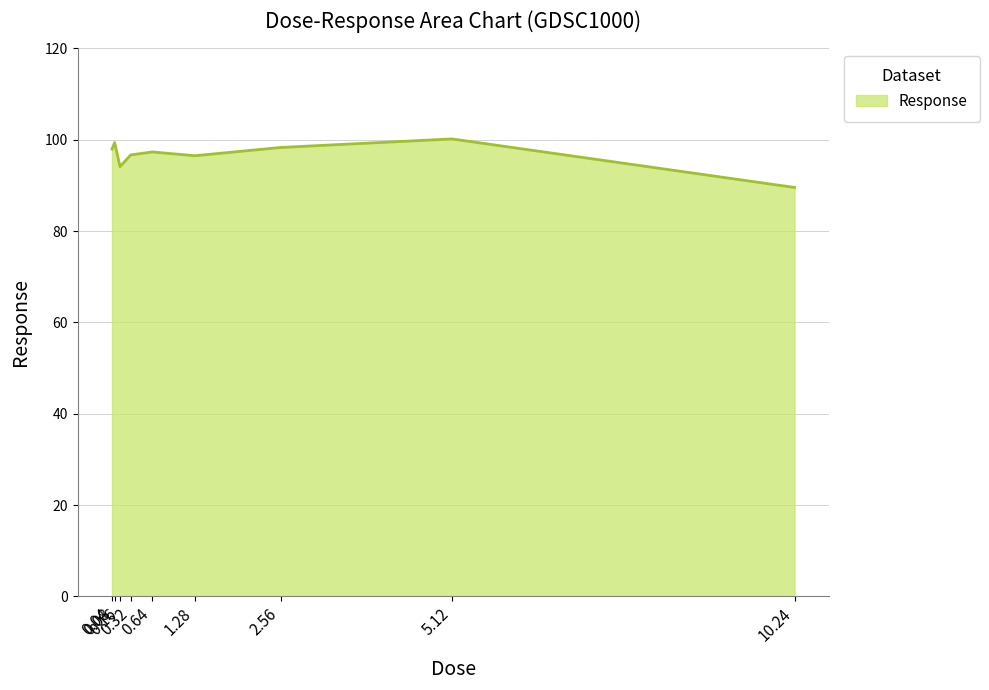

What is the maximum value shown in the chart?

100.2